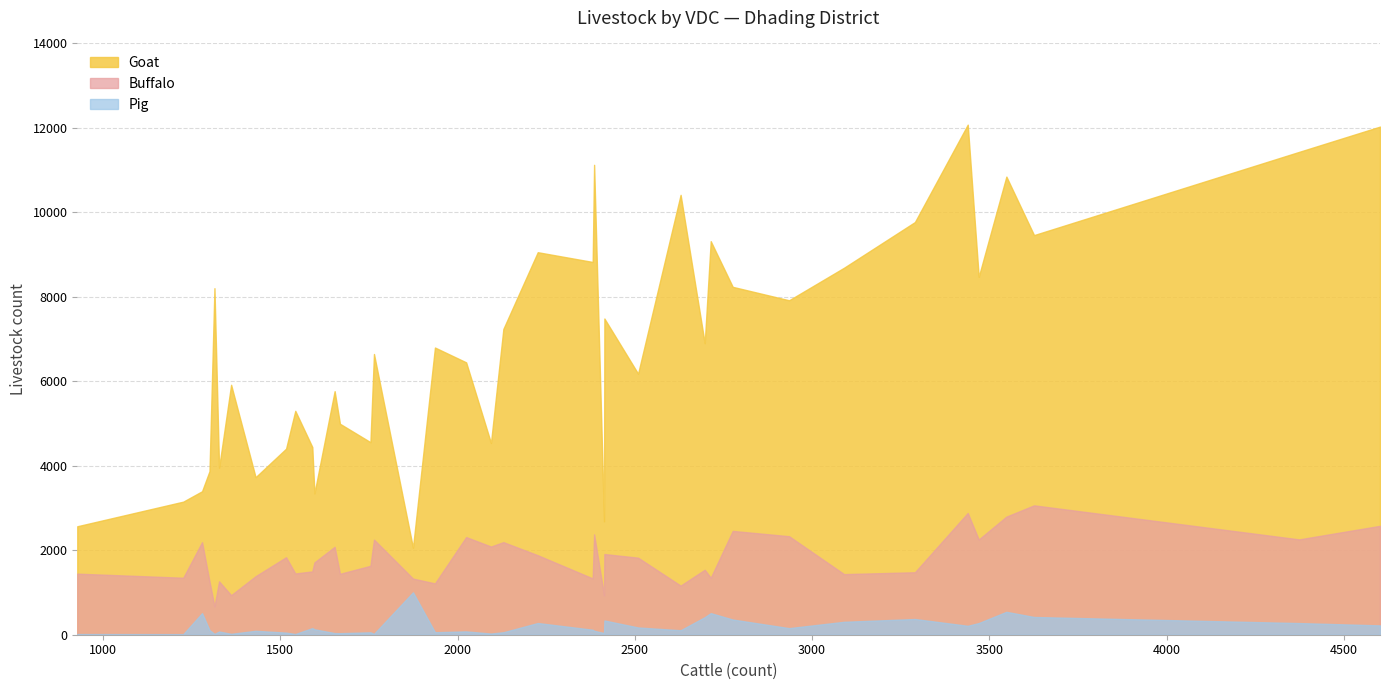

Is the value of Buffalo at Jeewanpur greater than the value of Goat at Dhussa?

No